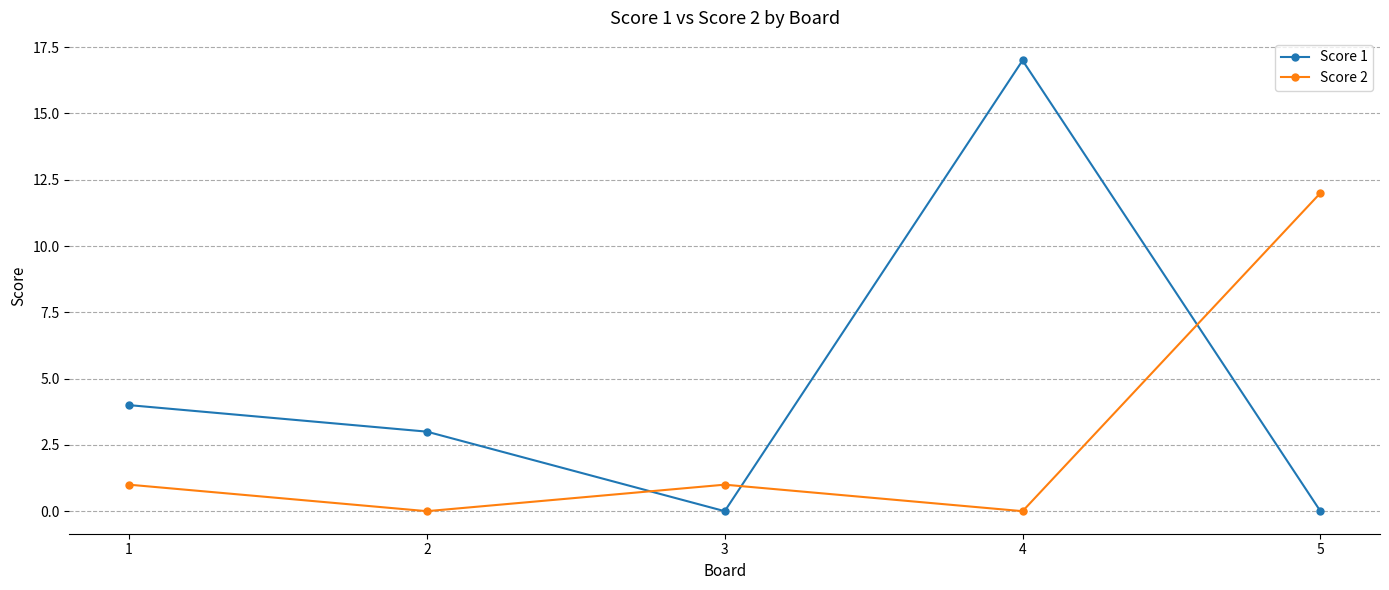

List the series in order of their overall mean, highest first.

Score 1, Score 2